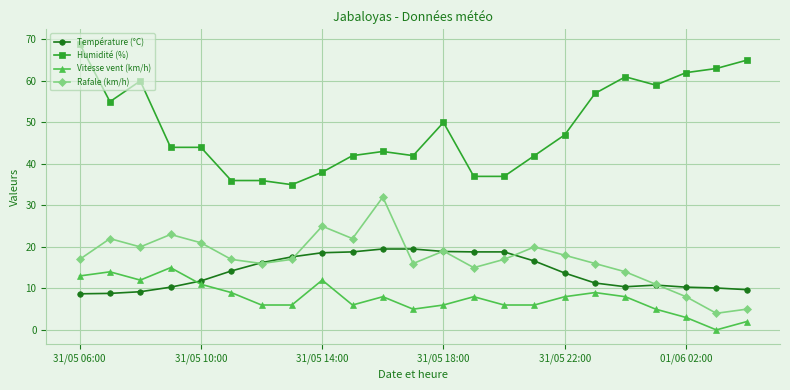

What is the value of the Humidité (%) point at the 21st from the left?

62.0